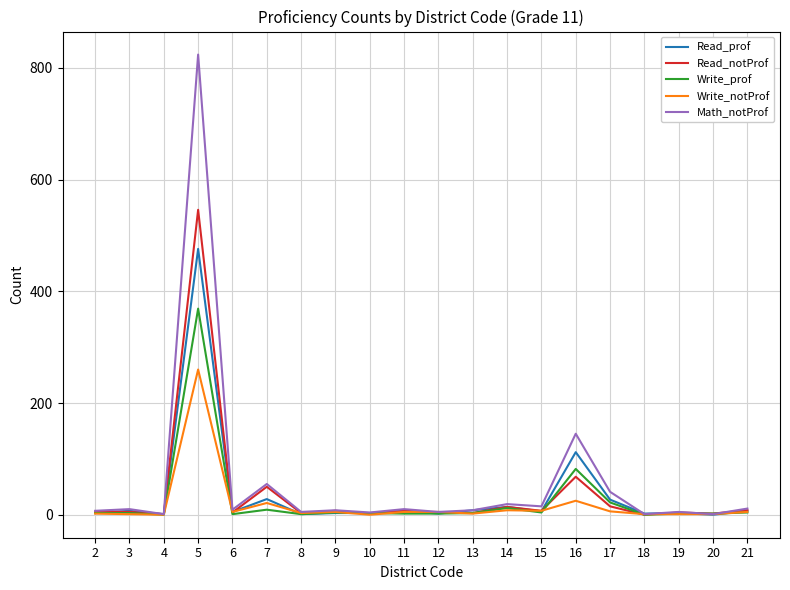

What is the maximum value shown in the chart?

824